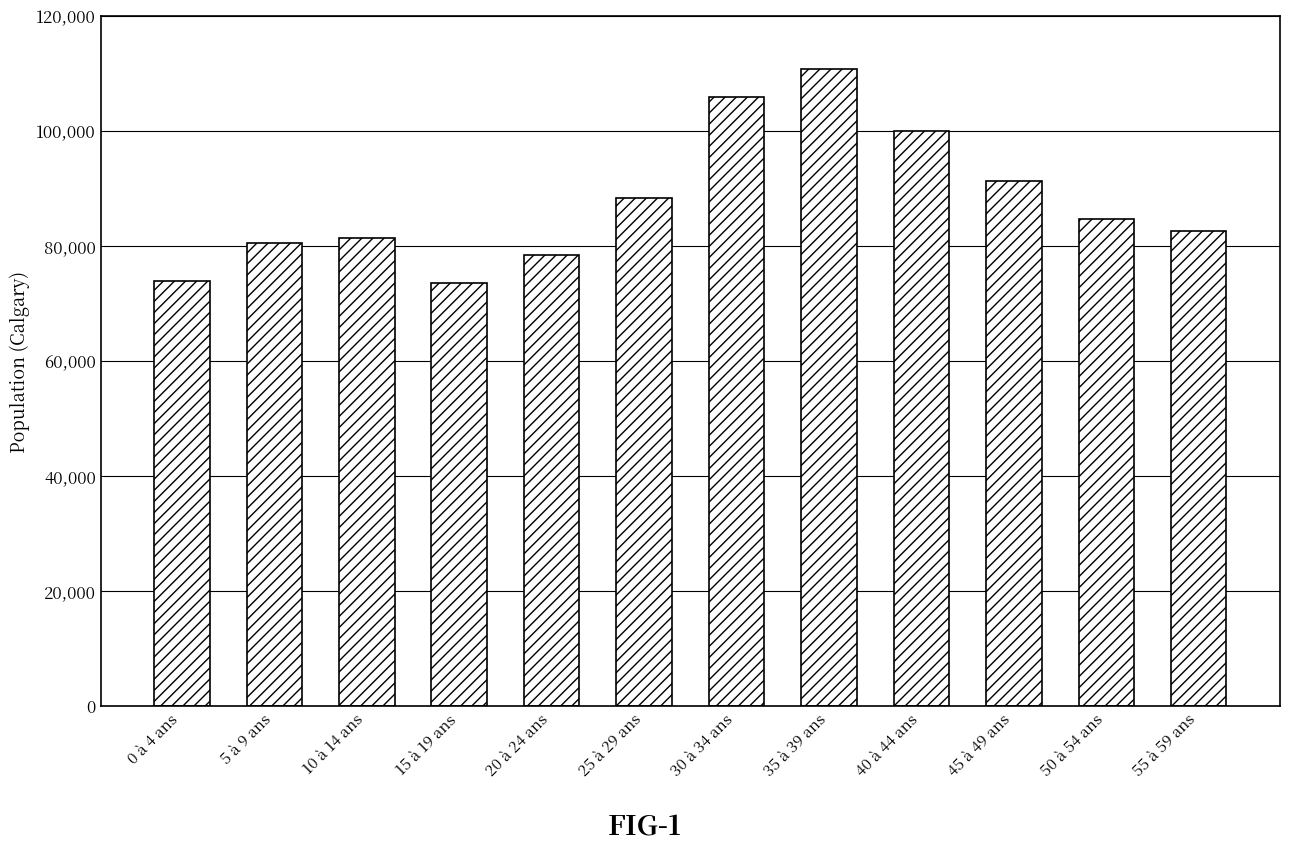

Count the number of categories in the chart.

12